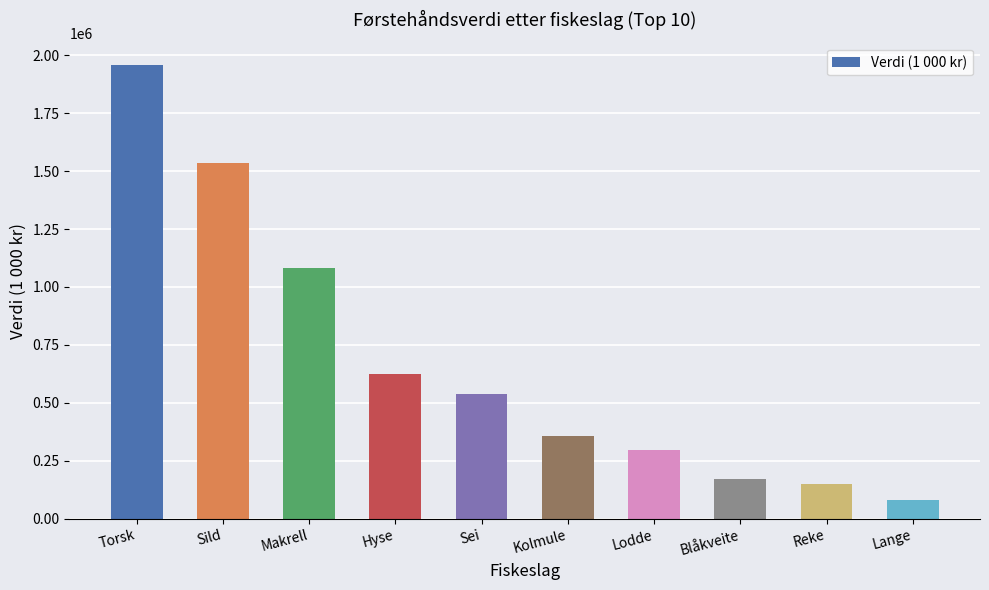

List the labels in order of value, smallest first.

Lange, Reke, Blåkveite, Lodde, Kolmule, Sei, Hyse, Makrell, Sild, Torsk